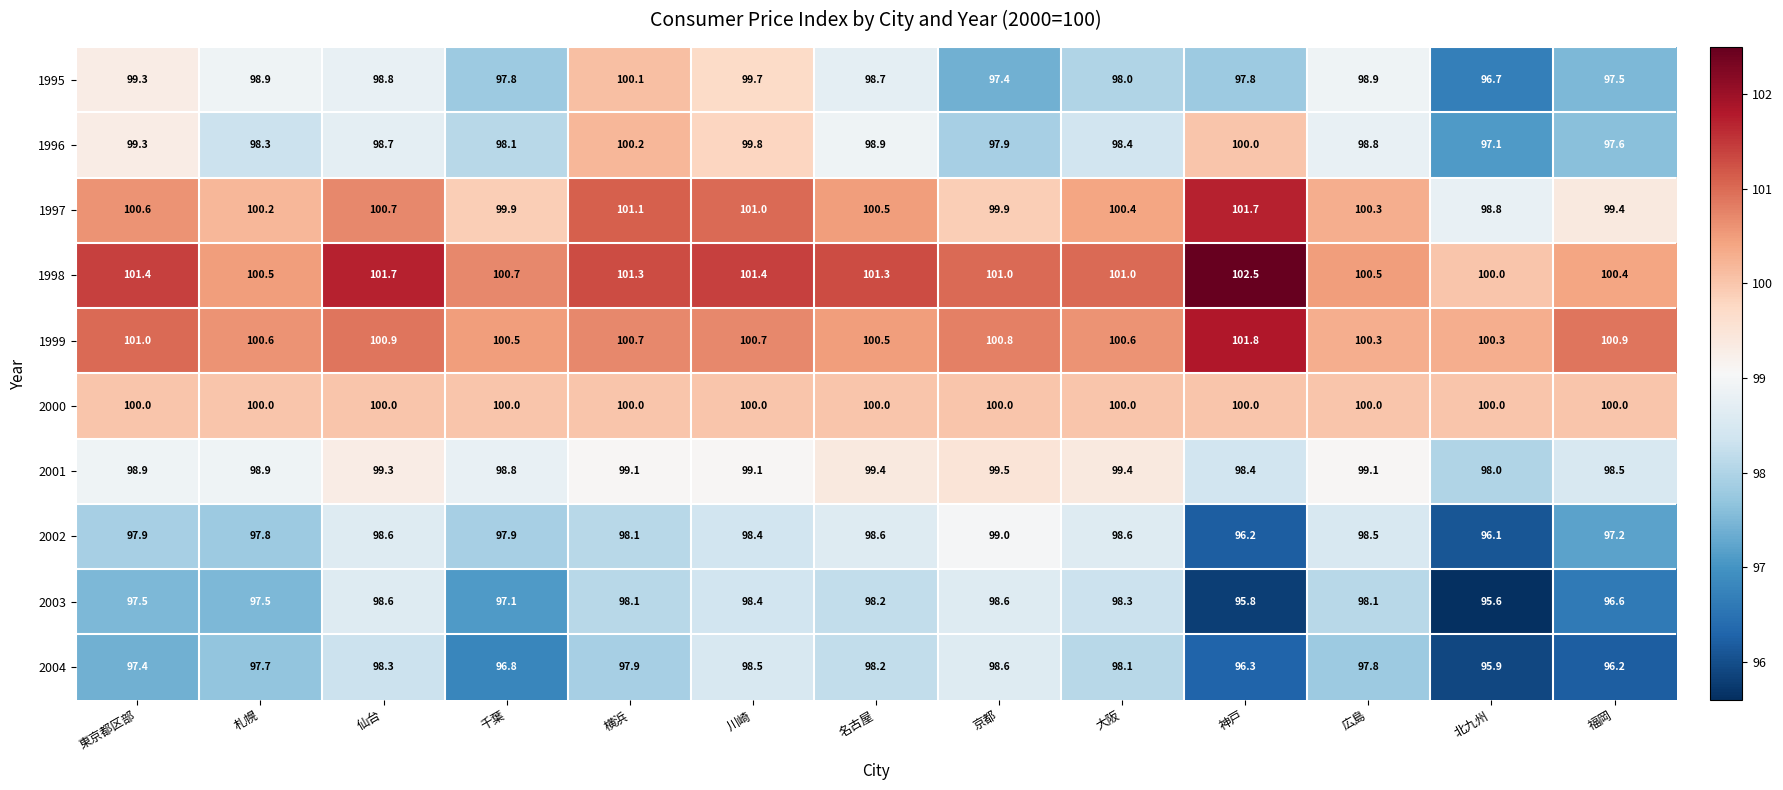

What is the maximum value shown in the chart?

102.5